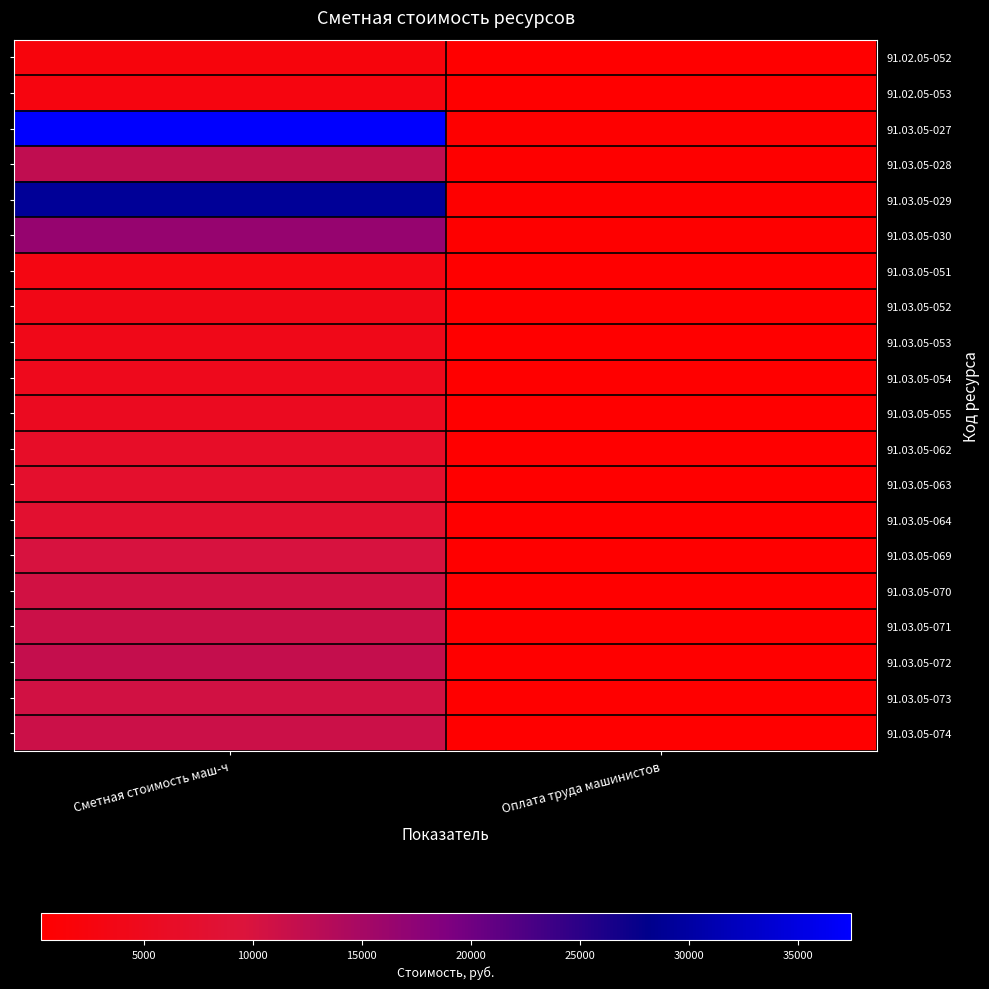

Reading right to left, extract all data points from this chart.

91.02.05-052: Оплата труда машинистов=266.3	Сметная стоимость маш-ч=2198.7
91.02.05-053: Оплата труда машинистов=355.1	Сметная стоимость маш-ч=2644.0
91.03.05-027: Оплата труда машинистов=442.7	Сметная стоимость маш-ч=37446.4
91.03.05-028: Оплата труда машинистов=437.2	Сметная стоимость маш-ч=12368.6
91.03.05-029: Оплата труда машинистов=442.7	Сметная стоимость маш-ч=29150.0
91.03.05-030: Оплата труда машинистов=437.2	Сметная стоимость маш-ч=16579.9
91.03.05-051: Оплата труда машинистов=354.5	Сметная стоимость маш-ч=3258.6
91.03.05-052: Оплата труда машинистов=354.5	Сметная стоимость маш-ч=3817.5
91.03.05-053: Оплата труда машинистов=354.5	Сметная стоимость маш-ч=4060.8
91.03.05-054: Оплата труда машинистов=354.5	Сметная стоимость маш-ч=4757.4
91.03.05-055: Оплата труда машинистов=354.5	Сметная стоимость маш-ч=5374.8
91.03.05-062: Оплата труда машинистов=354.5	Сметная стоимость маш-ч=6623.1
91.03.05-063: Оплата труда машинистов=354.5	Сметная стоимость маш-ч=7241.2
91.03.05-064: Оплата труда машинистов=354.5	Сметная стоимость маш-ч=7860.9
91.03.05-069: Оплата труда машинистов=354.5	Сметная стоимость маш-ч=10030.2
91.03.05-070: Оплата труда машинистов=354.5	Сметная стоимость маш-ч=10648.6
91.03.05-071: Оплата труда машинистов=354.5	Сметная стоимость маш-ч=11271.2
91.03.05-072: Оплата труда машинистов=354.5	Сметная стоимость маш-ч=11897.1
91.03.05-073: Оплата труда машинистов=354.5	Сметная стоимость маш-ч=10615.4
91.03.05-074: Оплата труда машинистов=354.5	Сметная стоимость маш-ч=11269.9